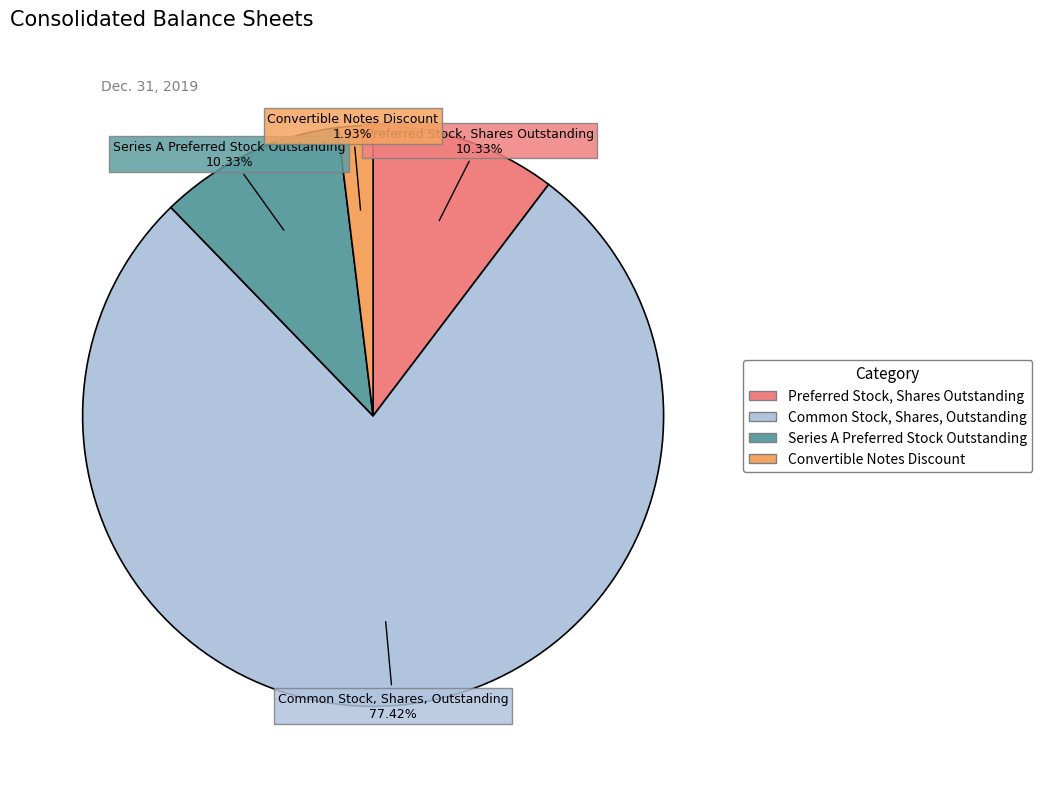

What percentage is the Convertible Notes Discount slice, to the nearest percent?

2%